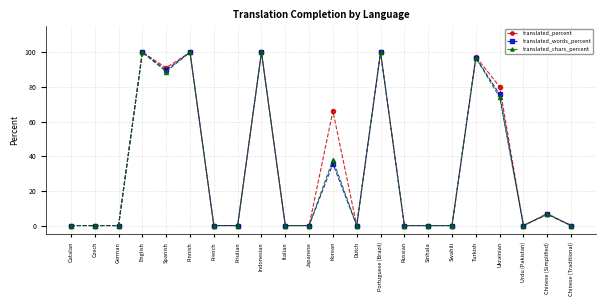

True or false: translated_chars_percent has a value of 35.4 at Ukrainian.

False